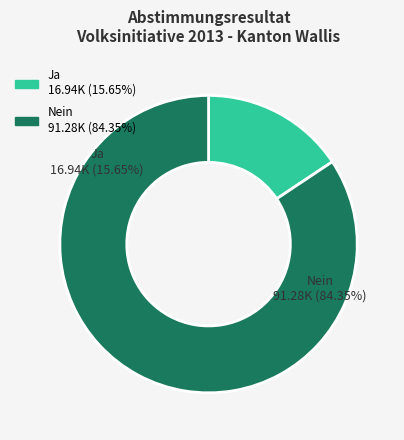

Count the number of slices in the pie.

2